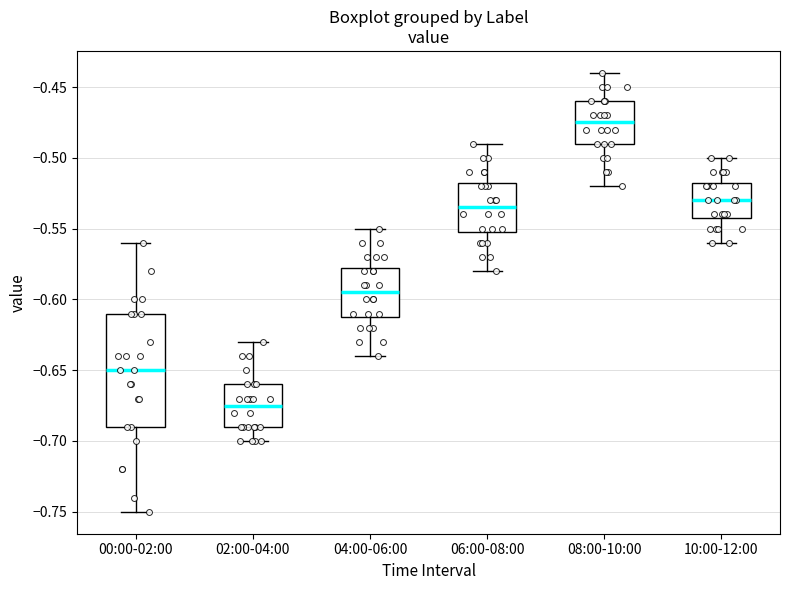

Which box's median line is the lowest?

02:00-04:00